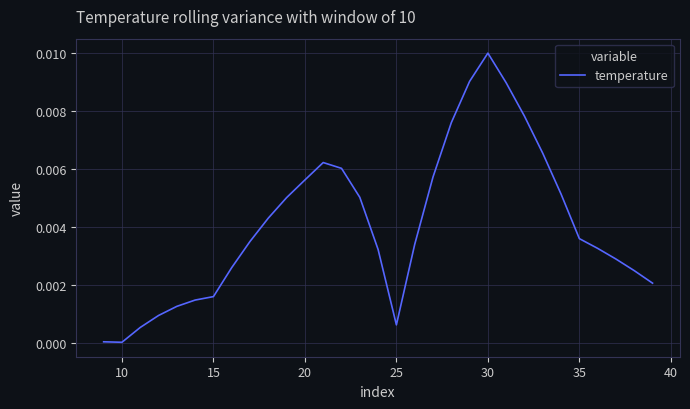

At which category does the chart reach its peak across all series?

30